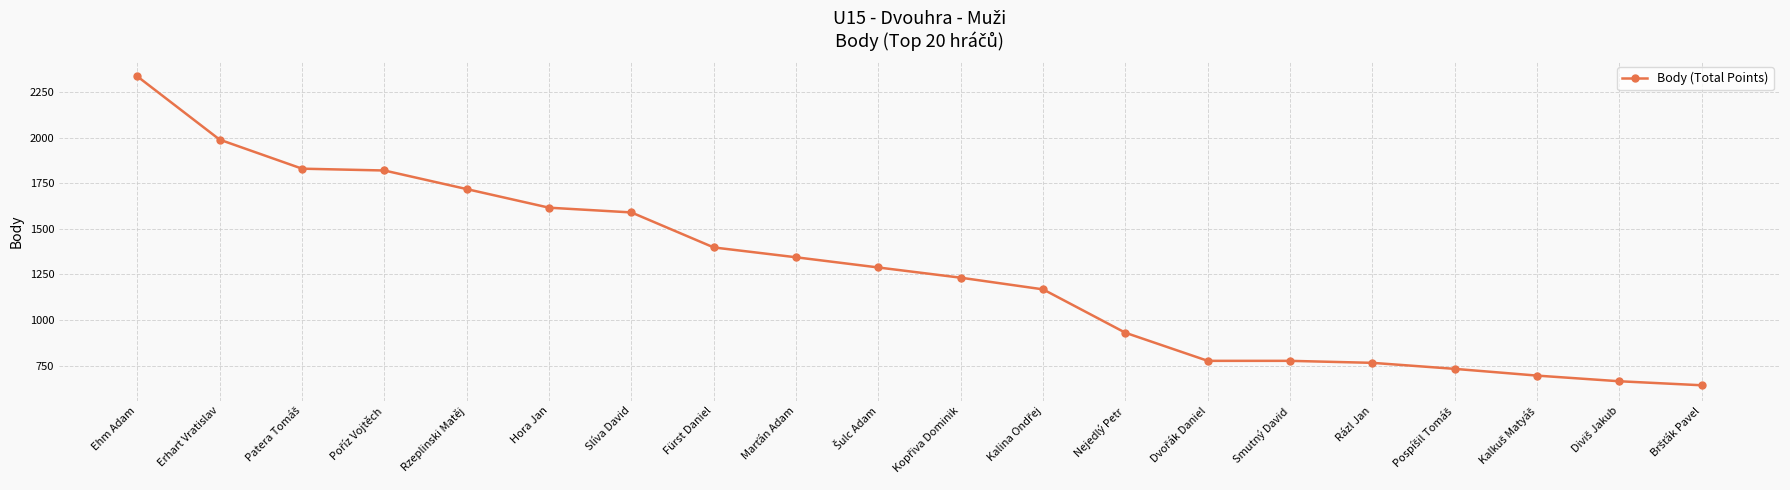

What is the approximate value at Fürst Daniel?

1398